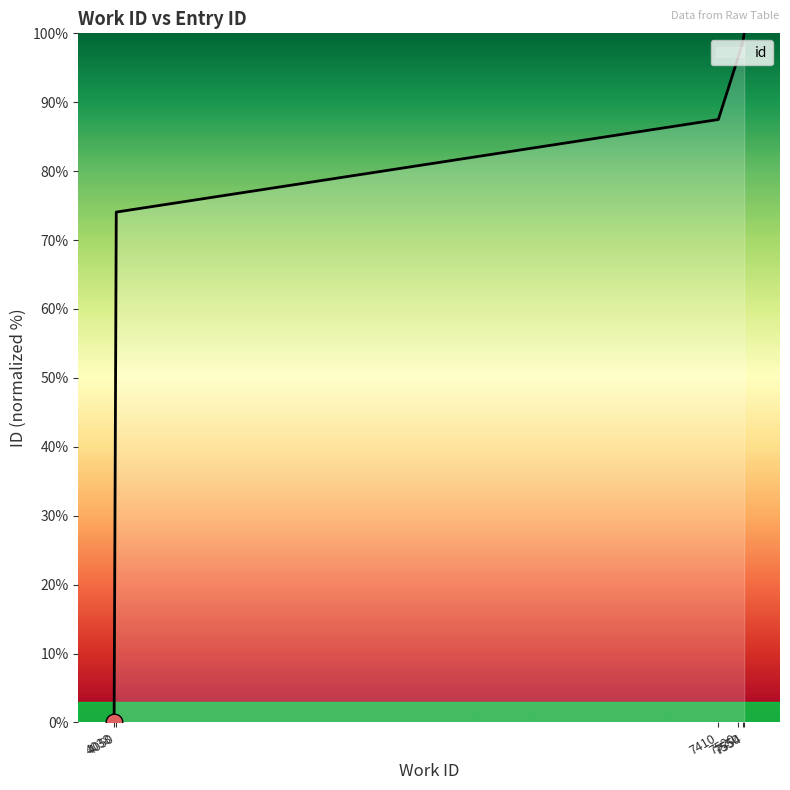

What is the sum of all values?

849.2